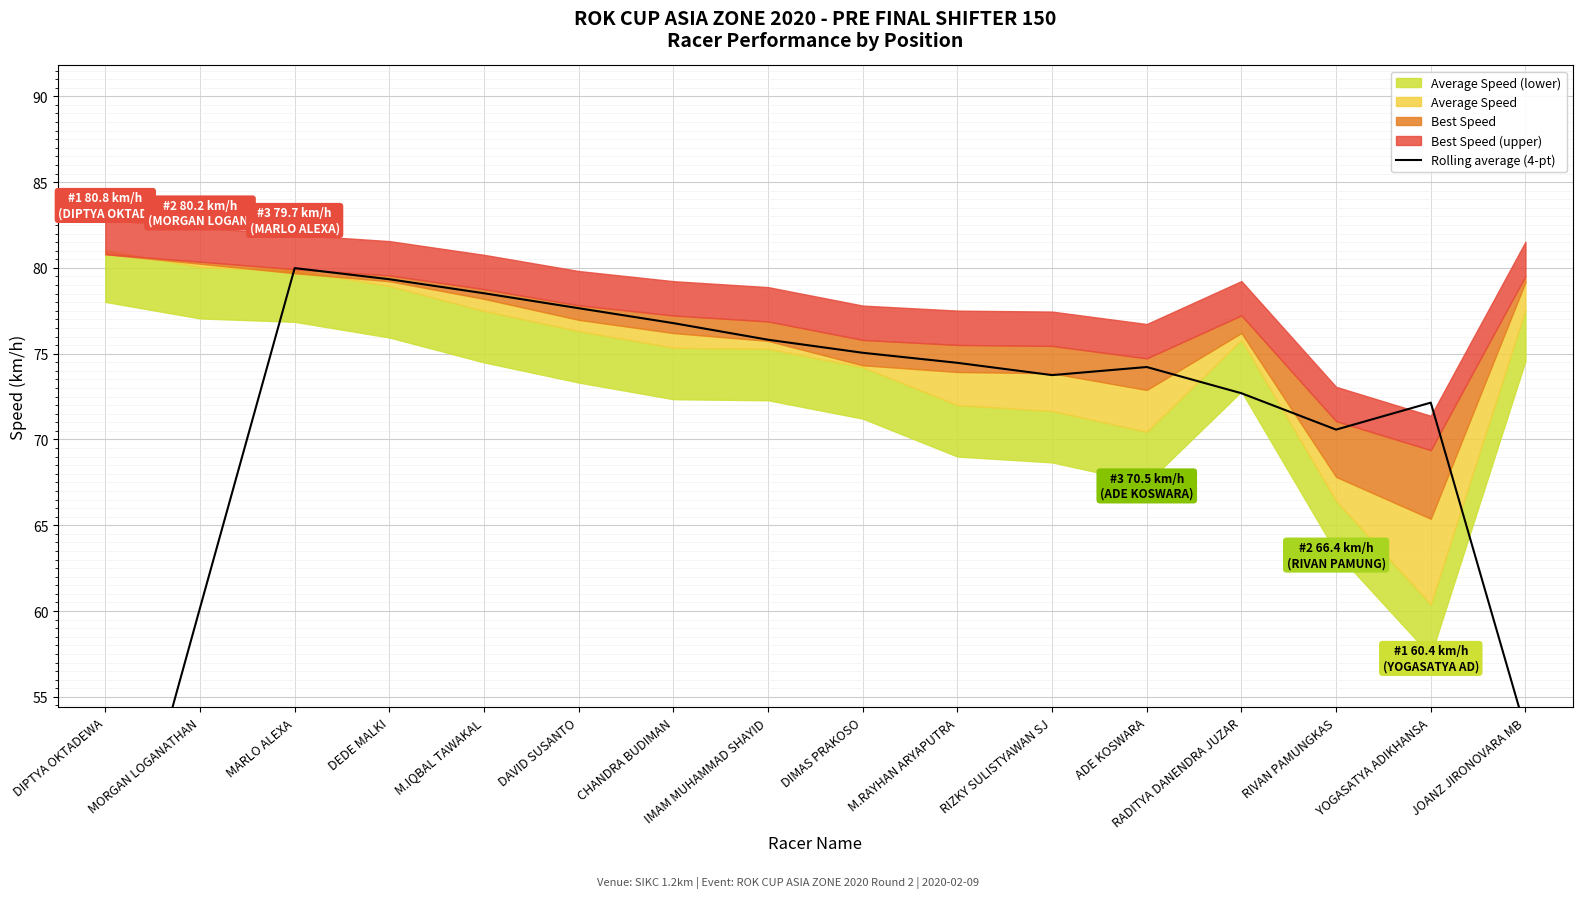

Does the chart display data point markers on the line(s)?

No